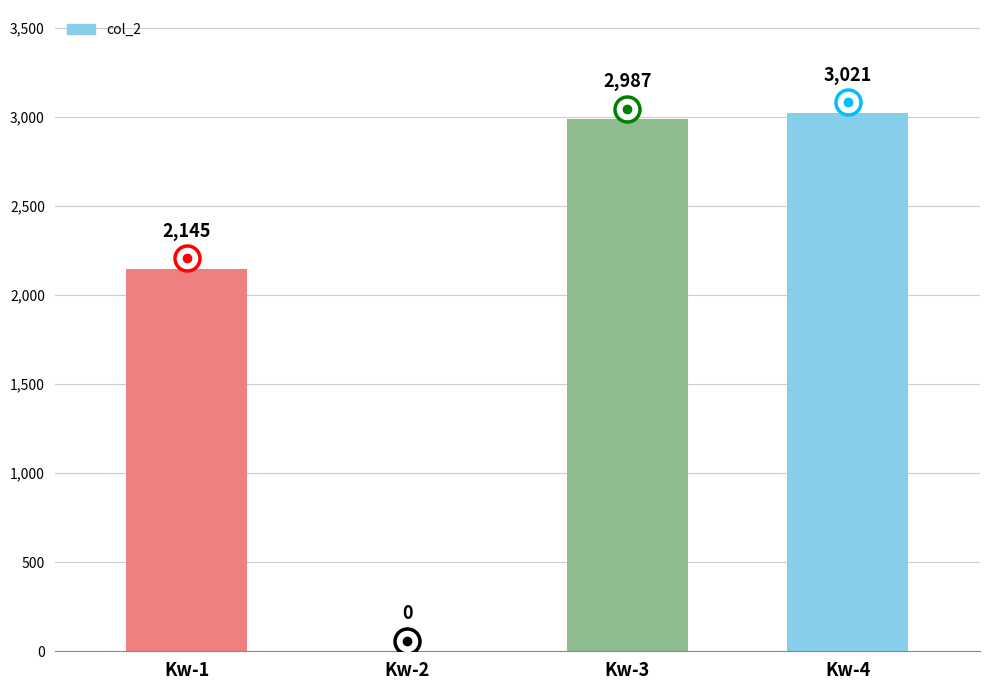

Is it true that the value at Kw-1 is 3757?

False